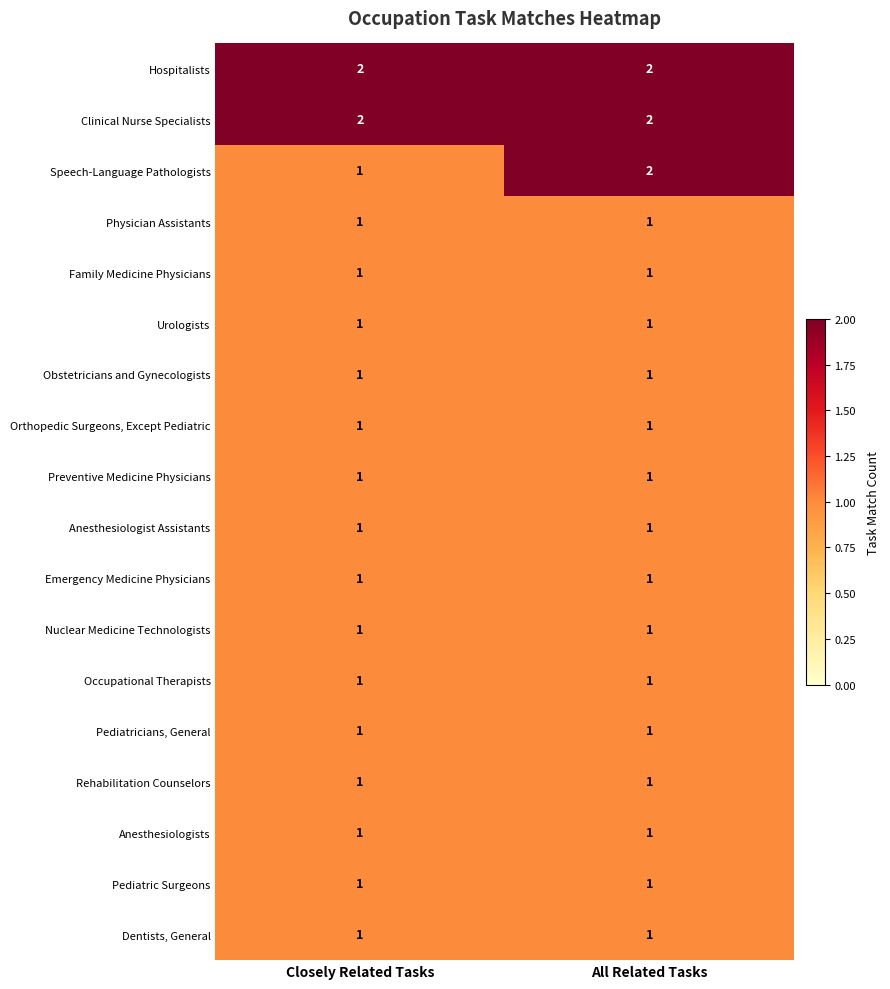

At which category is the sum across all series the highest?

All Related Tasks